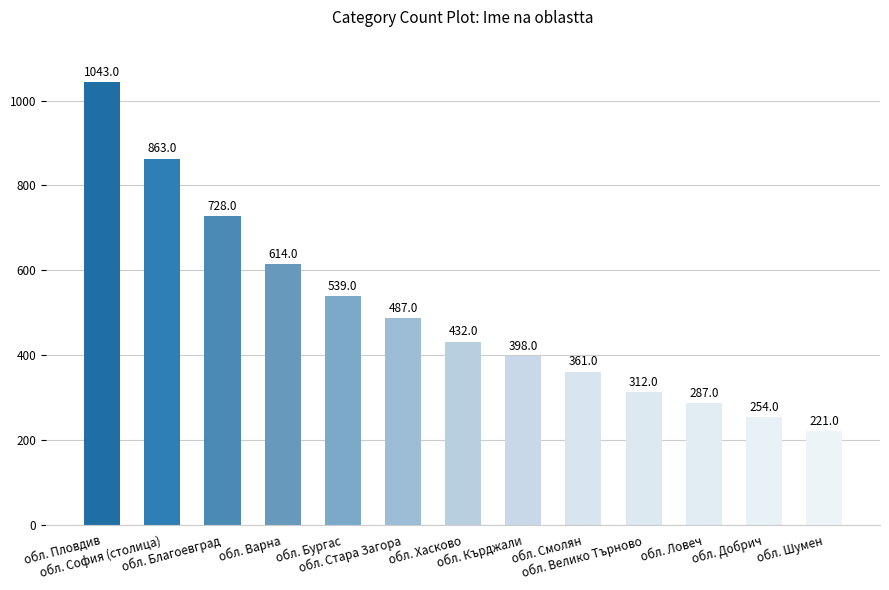

At which label does the data first exceed 432?

обл. Пловдив